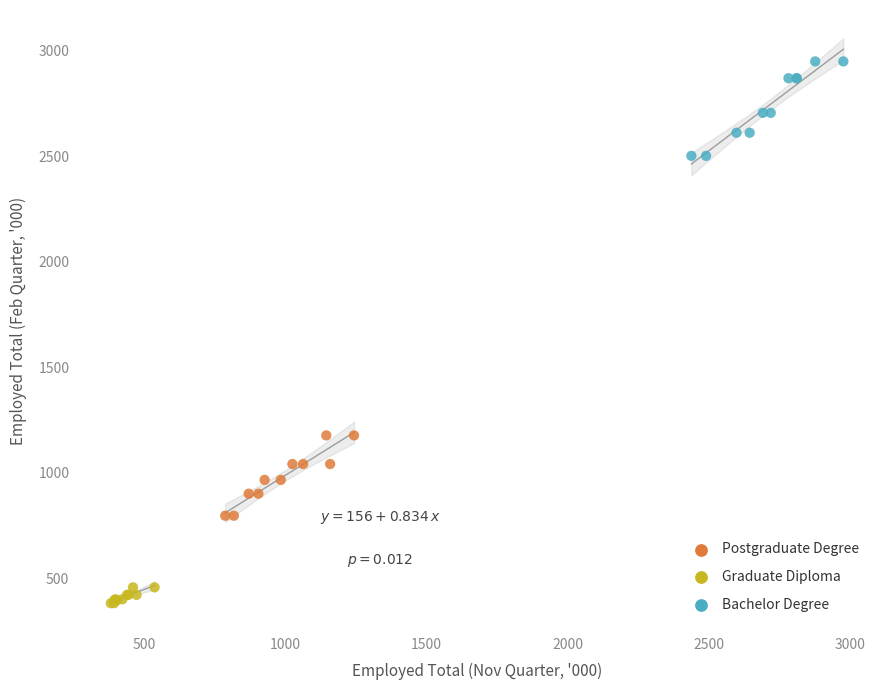

Which series contains the highest Y value?

Bachelor Degree